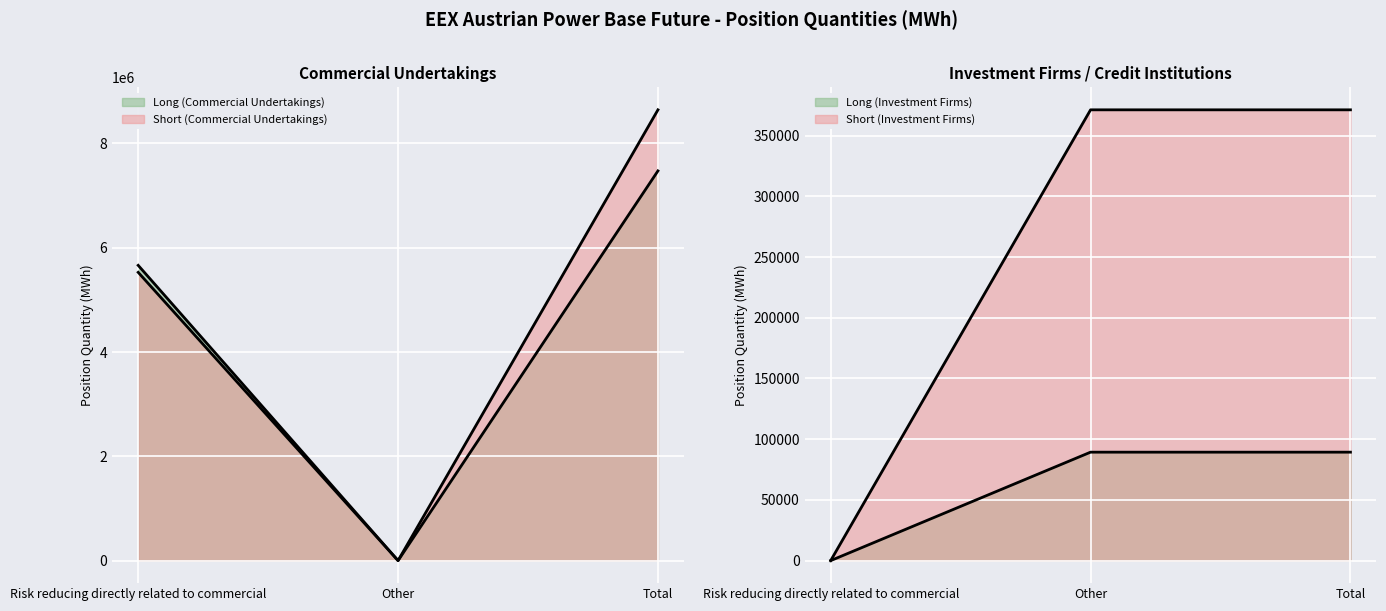

What is the difference between the highest and lowest values at Other?

371232